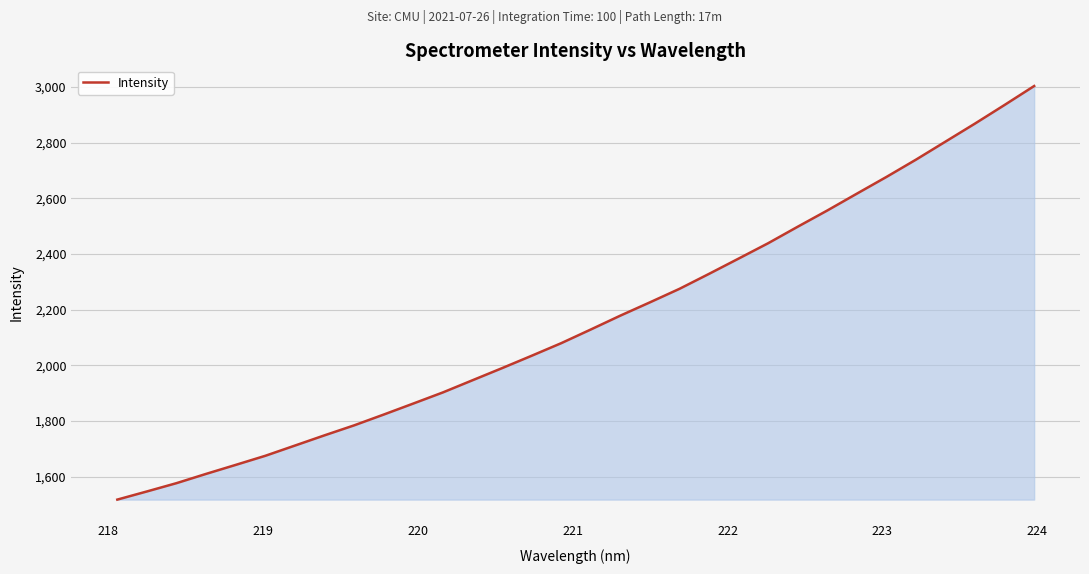

True or false: there are more than 1 points higher than both neighbors.

False